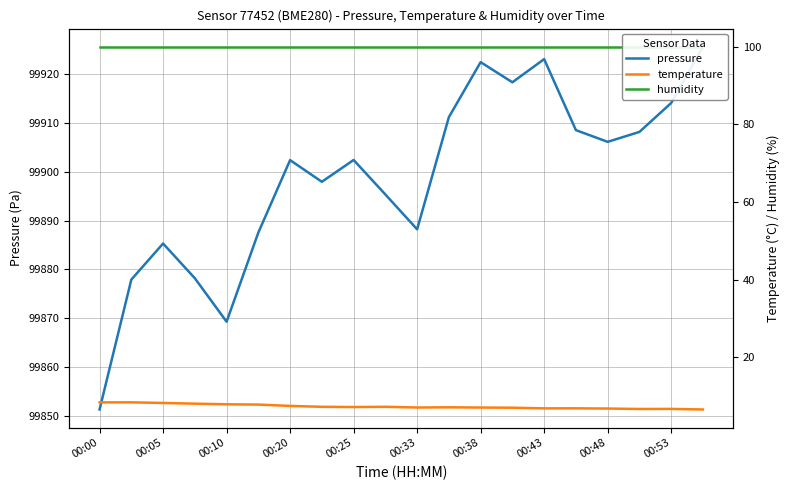

At which label does humidity reach its peak?

00:00